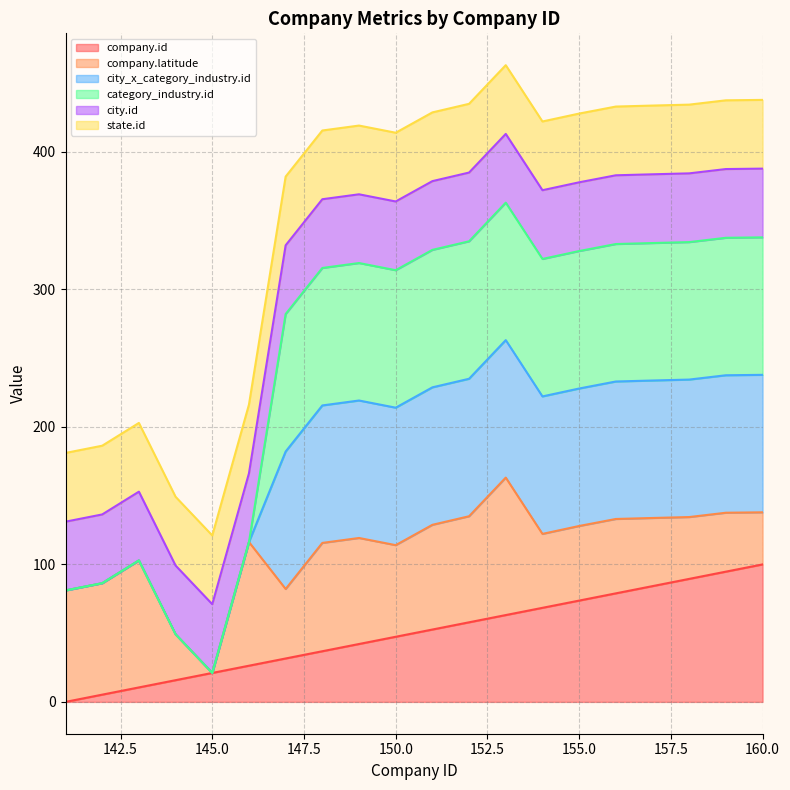

Does the chart have visible grid lines?

Yes